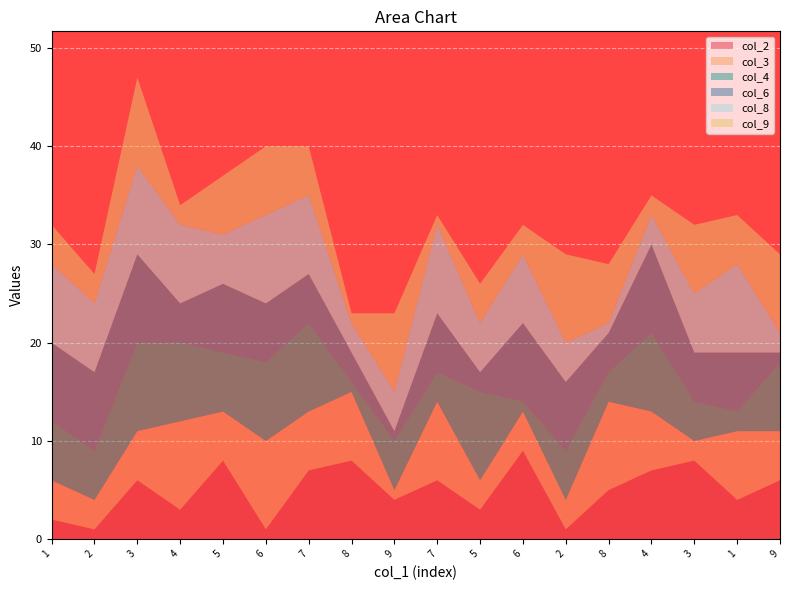

Reading right to left, list all the values displayed in this chart.

col_2: 9=6	1=4	3=8	4=7	8=5	2=1	6=9	5=3	7=6	9=4	8=8	7=7	6=1	5=8	4=3	3=6	2=1	1=2
col_3: 9=5	1=7	3=2	4=6	8=9	2=3	6=4	5=3	7=8	9=1	8=7	7=6	6=9	5=5	4=9	3=5	2=3	1=4
col_4: 9=7	1=2	3=4	4=8	8=3	2=5	6=1	5=9	7=3	9=5	8=1	7=9	6=8	5=6	4=8	3=9	2=5	1=6
col_6: 9=1	1=6	3=5	4=9	8=4	2=7	6=8	5=2	7=6	9=1	8=3	7=5	6=6	5=7	4=4	3=9	2=8	1=8
col_8: 9=2	1=9	3=6	4=3	8=1	2=4	6=7	5=5	7=9	9=4	8=3	7=8	6=9	5=5	4=8	3=9	2=7	1=8
col_9: 9=8	1=5	3=7	4=2	8=6	2=9	6=3	5=4	7=1	9=8	8=1	7=5	6=7	5=6	4=2	3=9	2=3	1=4